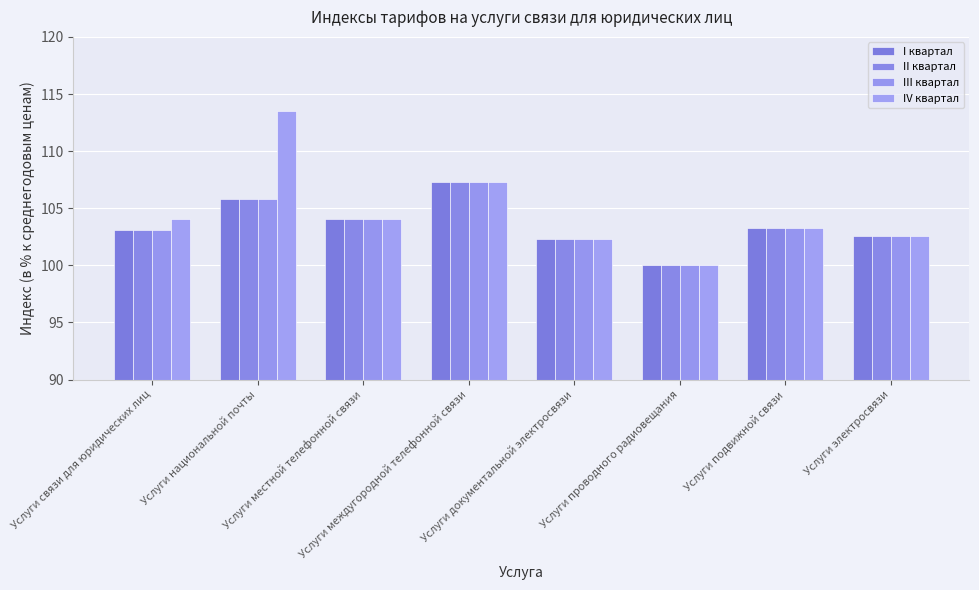

What is the total value across all series at Услуги проводного радиовещания?

400.0